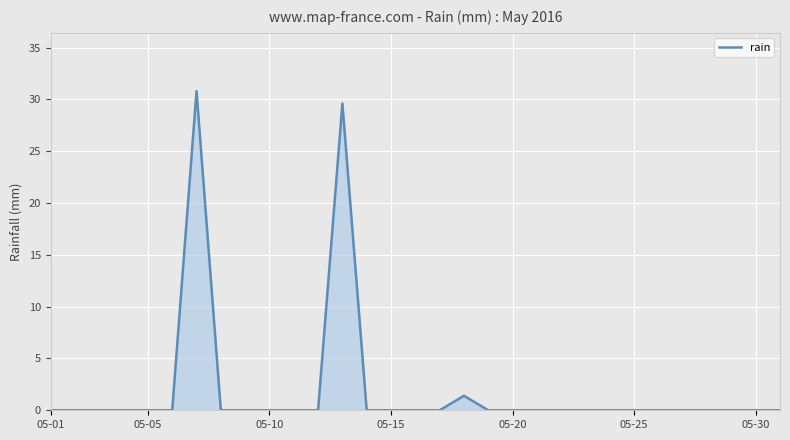

What is the maximum value shown in the chart?

30.8